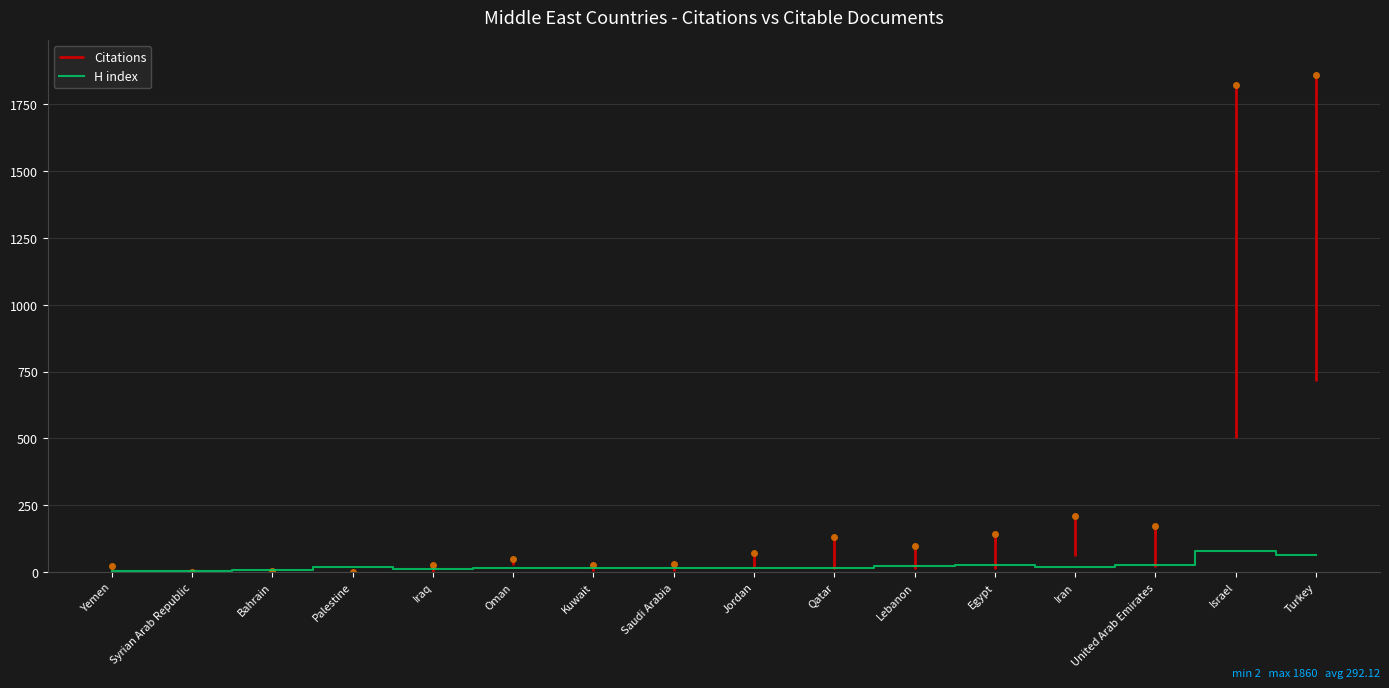

Is the value of Citations at Palestine greater than the value of Self-citations at Palestine?

Yes